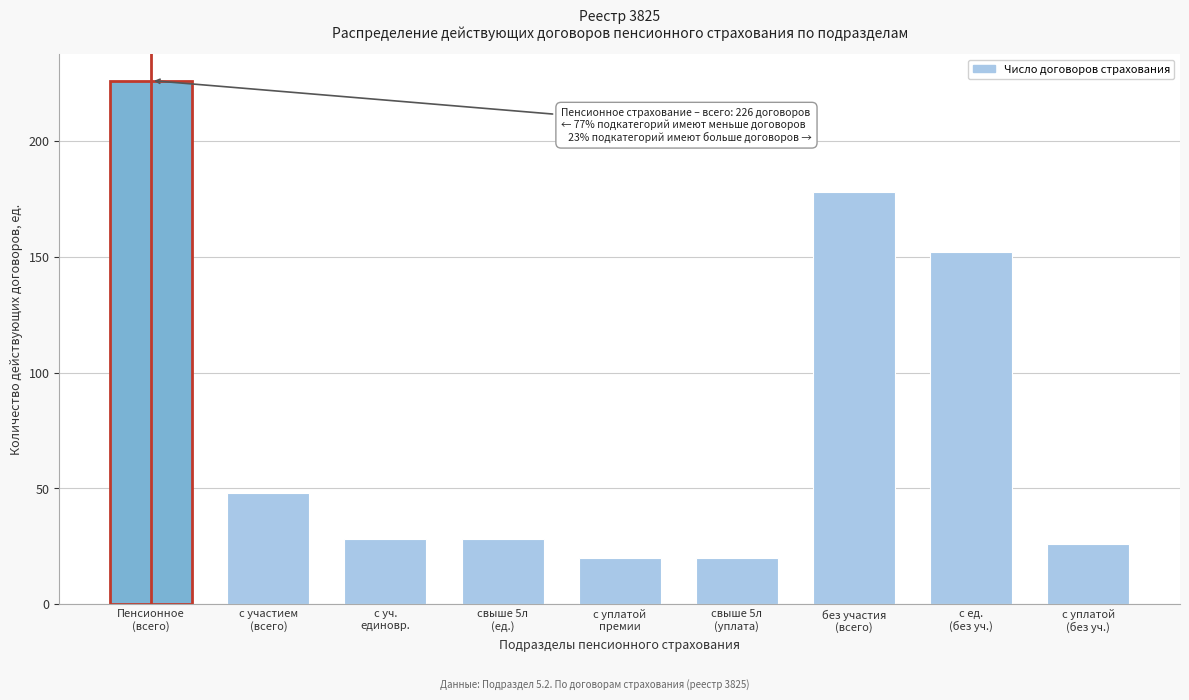

Reading right to left, extract all data points from this chart.

26	152	178	20	20	28	28	48	226